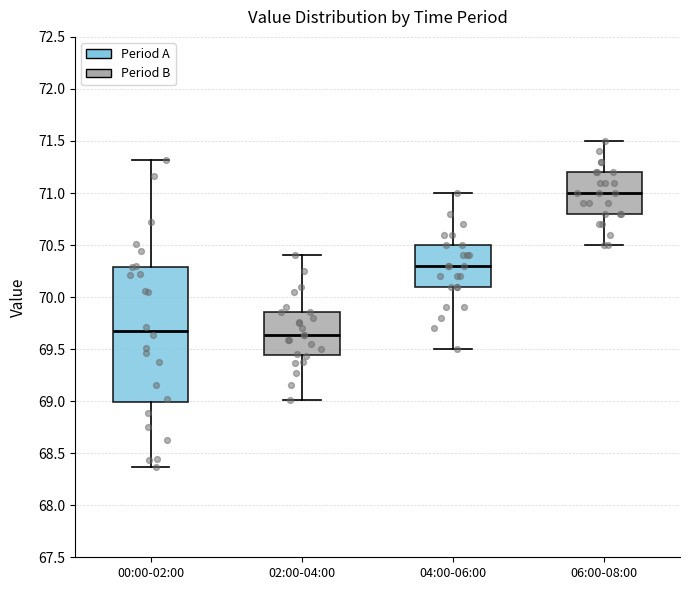

Where is the upper edge of the box for 00:00-02:00 on the y-axis? The values are not printed on the chart, so give them approximately, as read against the axis.

70.30